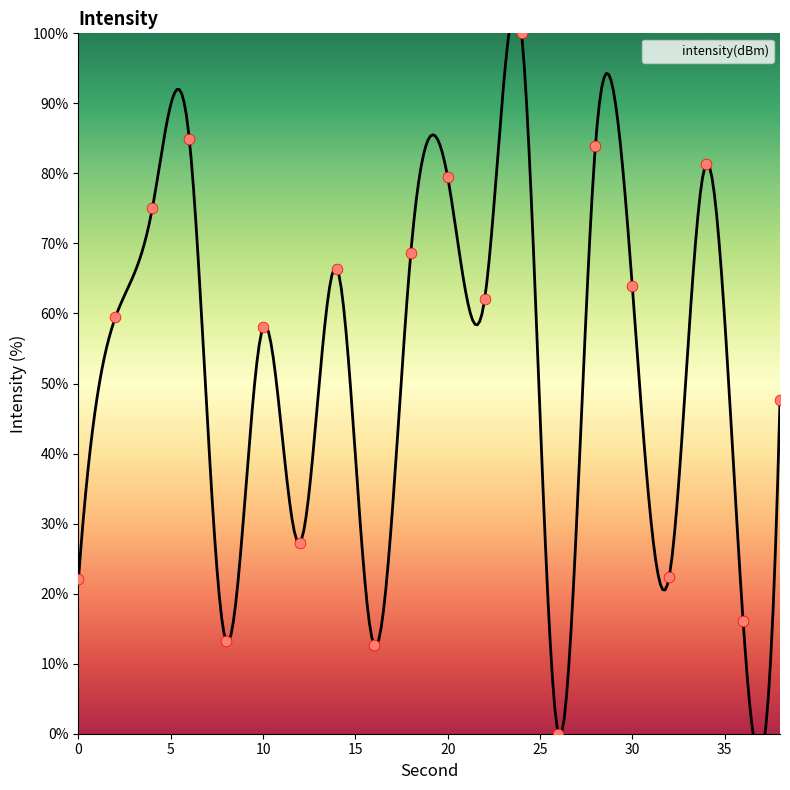

What is the ratio of the value at 38 to the value at 14?

0.7